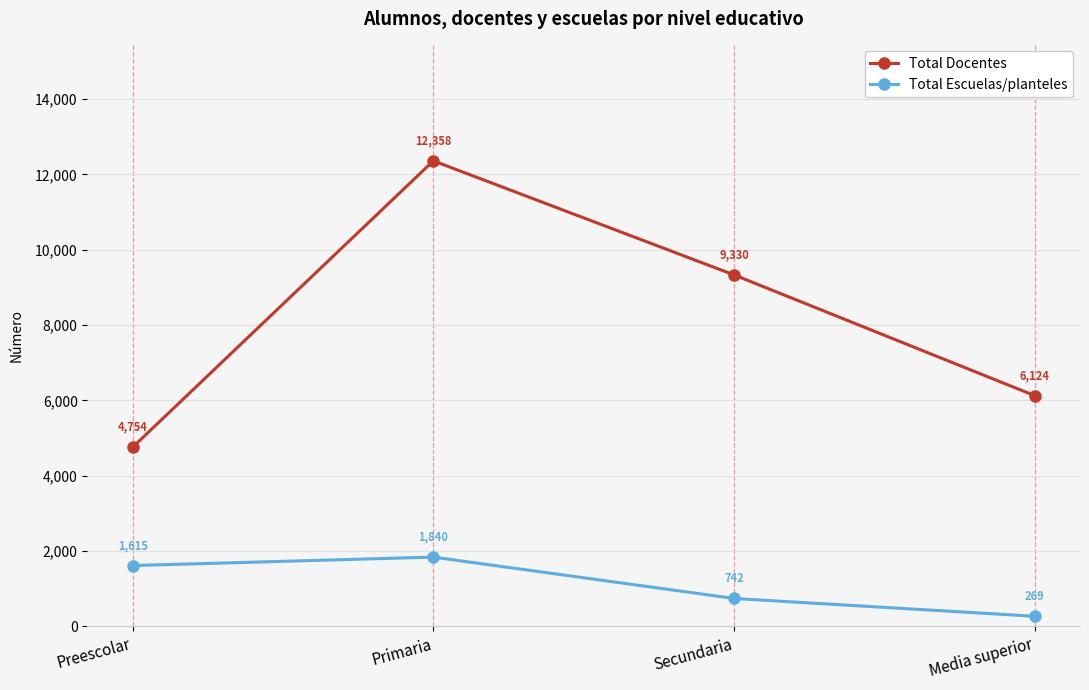

True or false: Total Escuelas/planteles and Total Docentes intersect in this chart.

False